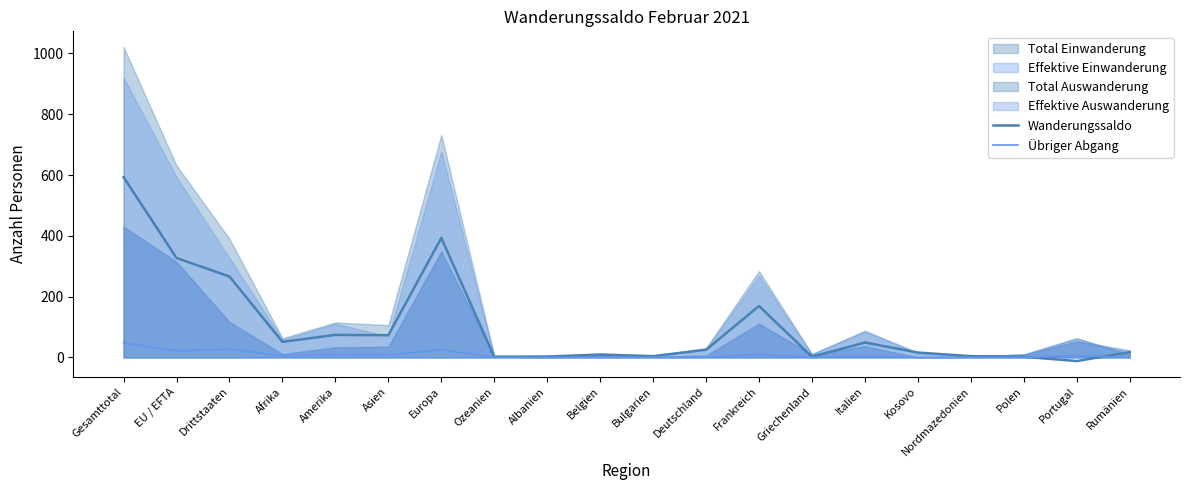

Which series ends up on top after the final intersection of Übriger Abgang and Wanderungssaldo?

Wanderungssaldo